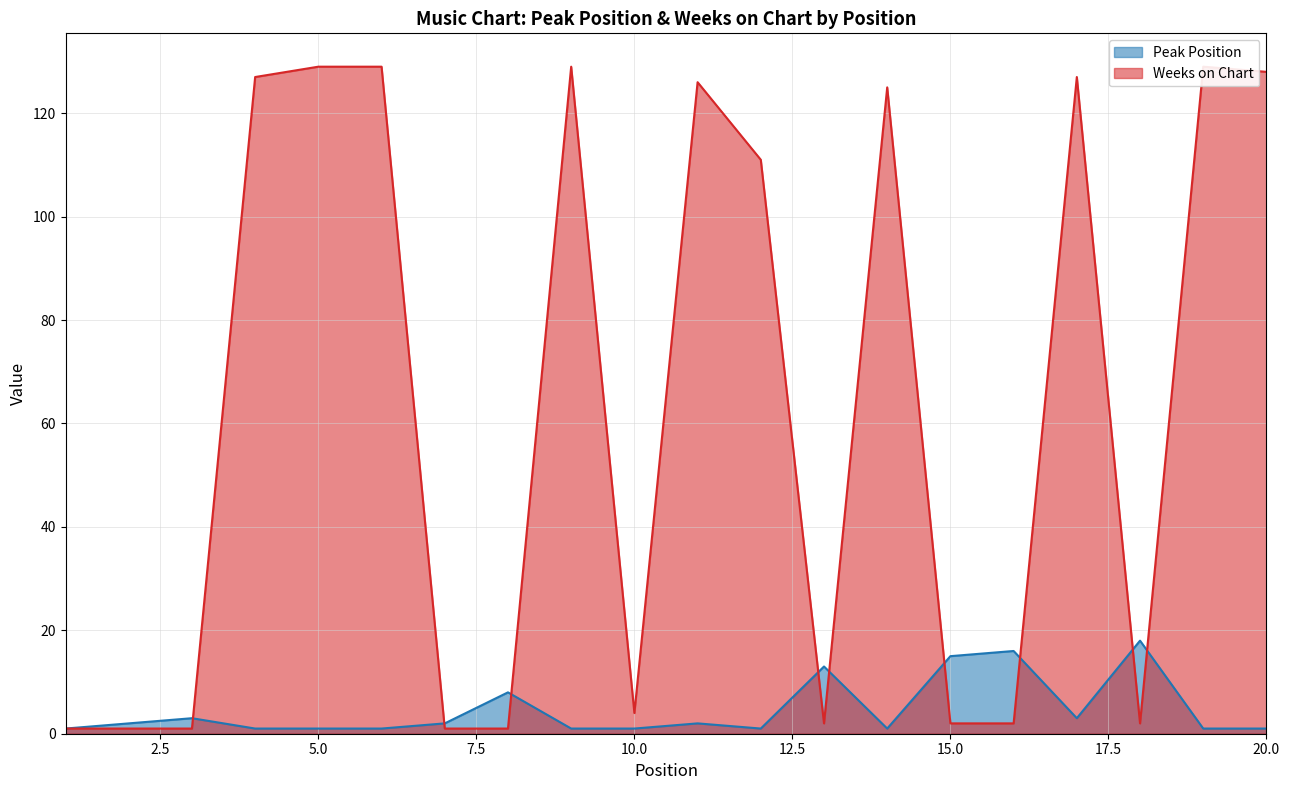

How many times do Weeks on Chart and Peak Position cross each other?

9